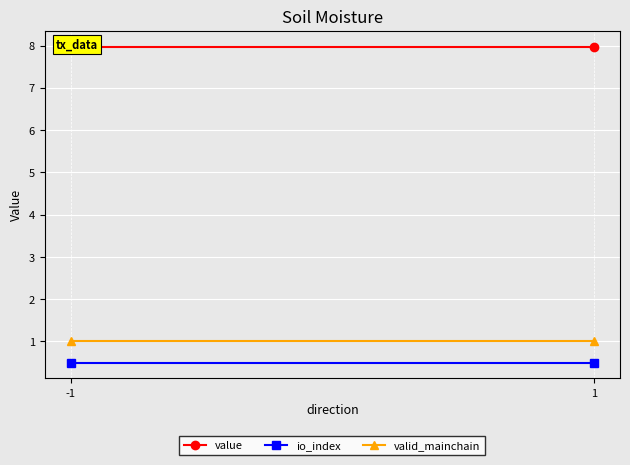

How many distinct data groups are displayed?

3